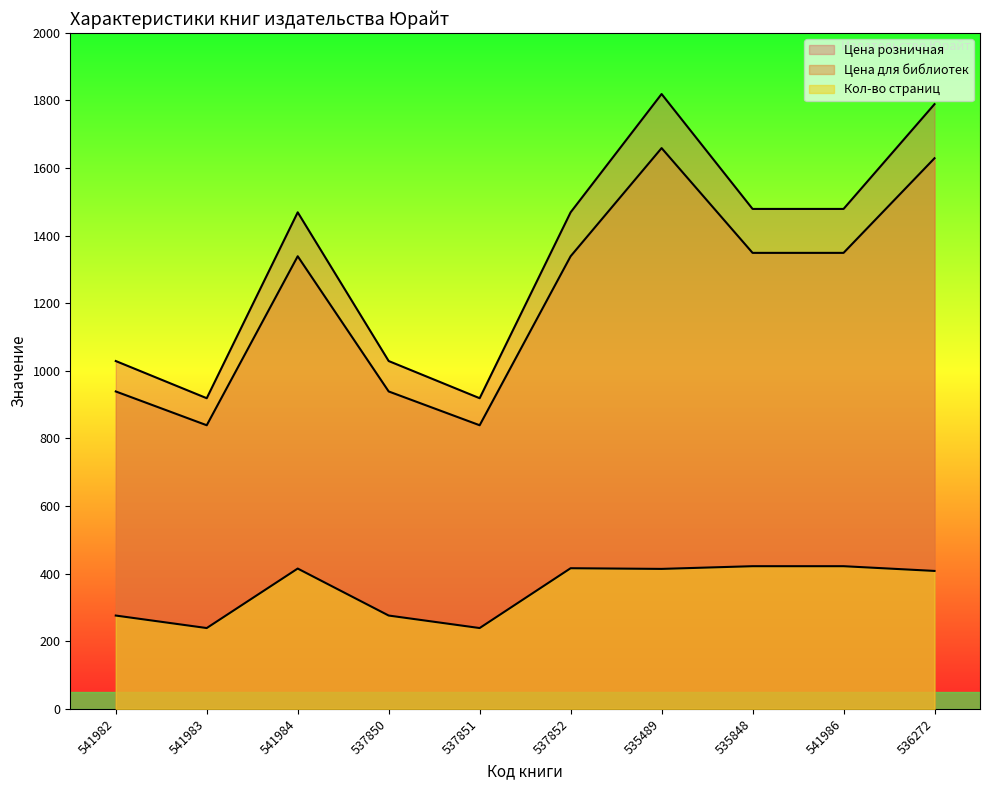

True or false: Кол-во страниц and Цена розничная intersect in this chart.

False